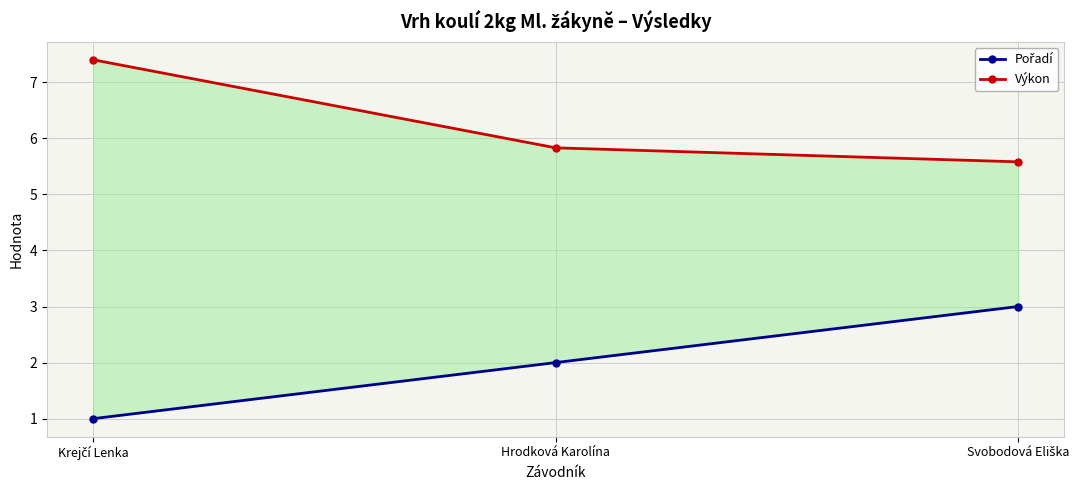

What is the label of the 2nd point from the left?

Hrodková Karolína